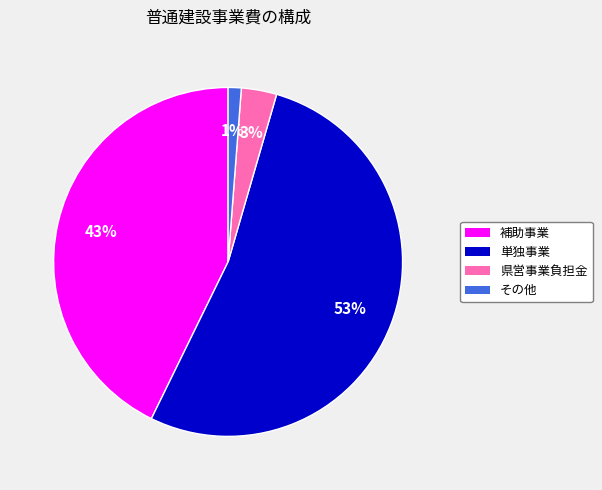

Rank the categories by value from lowest to highest.

その他, 県営事業負担金, 補助事業, 単独事業